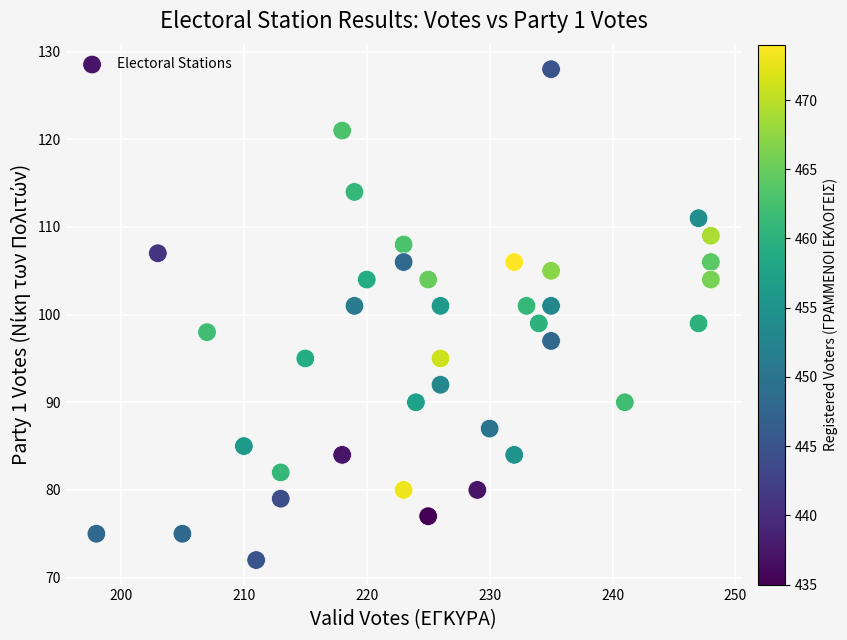

What is the range of Y values (max minus min)?

56